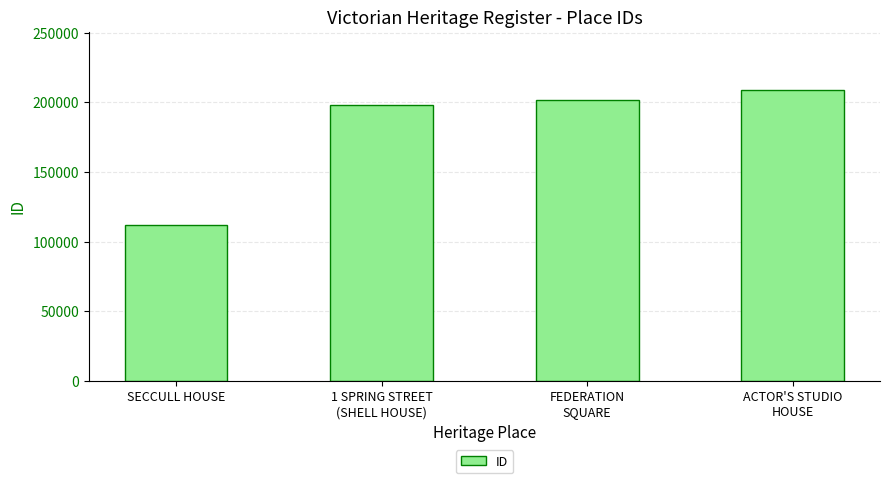

What is the difference between the maximum and minimum values?

96704